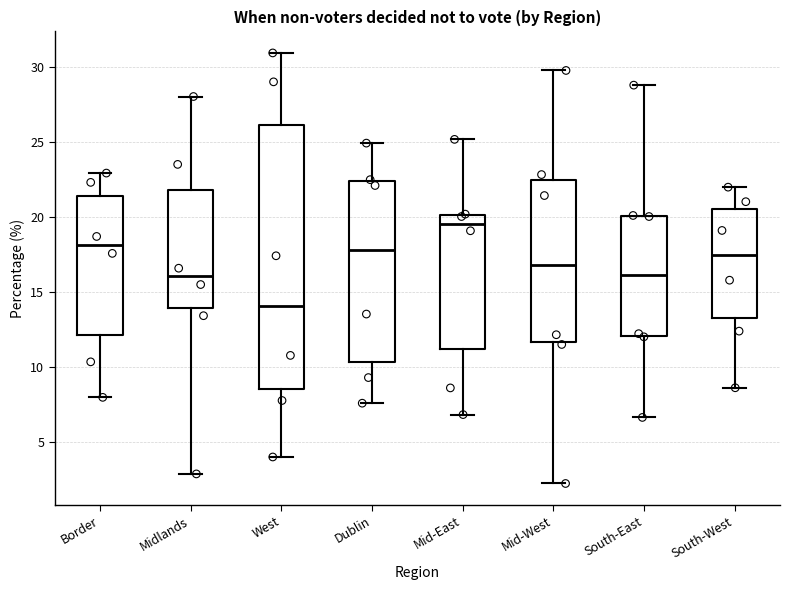

Reading left to right, read every box against the y-axis: the position of its median line, the range the box covers, and the ends of its whiskers. The values are not printed on the chart, so give them approximately, as read against the axis.

Border: median 18.0, box 12.0 to 21.5, whiskers 8.0 to 23.0
Midlands: median 16.0, box 14.0 to 22.0, whiskers 3.0 to 28.0
West: median 14.0, box 8.5 to 26.0, whiskers 4.0 to 31.0
Dublin: median 18.0, box 10.5 to 22.5, whiskers 7.5 to 25.0
Mid-East: median 19.5, box 11.0 to 20.0, whiskers 7.0 to 25.0
Mid-West: median 17.0, box 11.5 to 22.5, whiskers 2.0 to 30.0
South-East: median 16.0, box 12.0 to 20.0, whiskers 6.5 to 29.0
South-West: median 17.5, box 13.5 to 20.5, whiskers 8.5 to 22.0